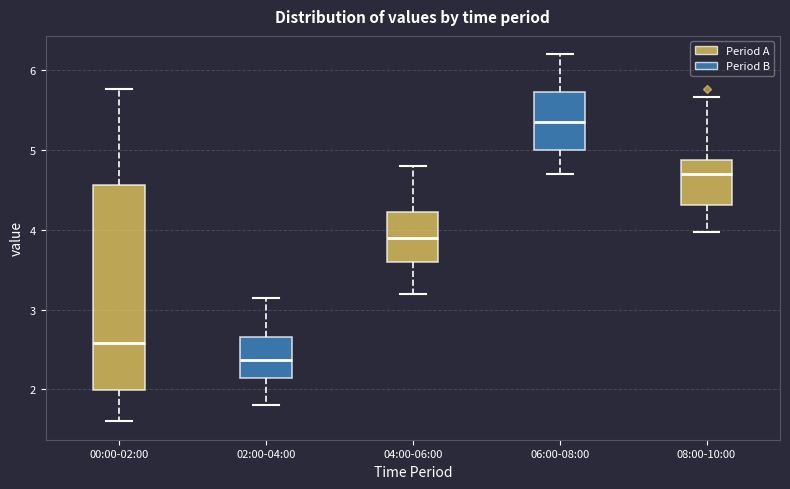

Reading left to right, transcribe this box plot: for each box, give where its median line is, the range the box spans, and where its two whiskers end, as read against the y-axis. The values are not printed on the chart, so give them approximately, as read against the axis.

00:00-02:00: median 2.6, box 2.0 to 4.6, whiskers 1.6 to 5.8
02:00-04:00: median 2.4, box 2.1 to 2.7, whiskers 1.8 to 3.2
04:00-06:00: median 3.9, box 3.6 to 4.2, whiskers 3.2 to 4.8
06:00-08:00: median 5.4, box 5.0 to 5.7, whiskers 4.7 to 6.2
08:00-10:00: median 4.7, box 4.3 to 4.9, whiskers 4.0 to 5.7